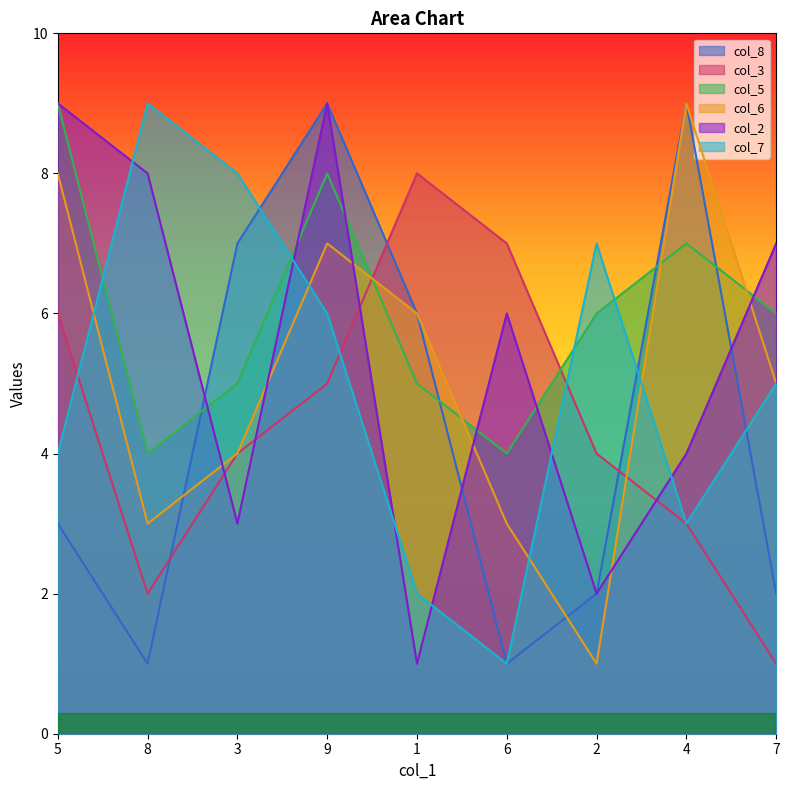

Which series has the widest spread of values?

col_8